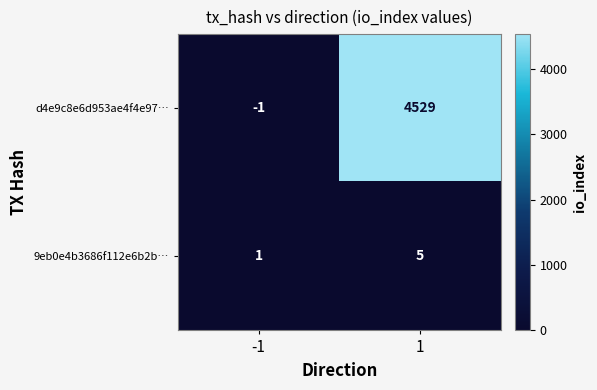

Count the number of data series in this chart.

2